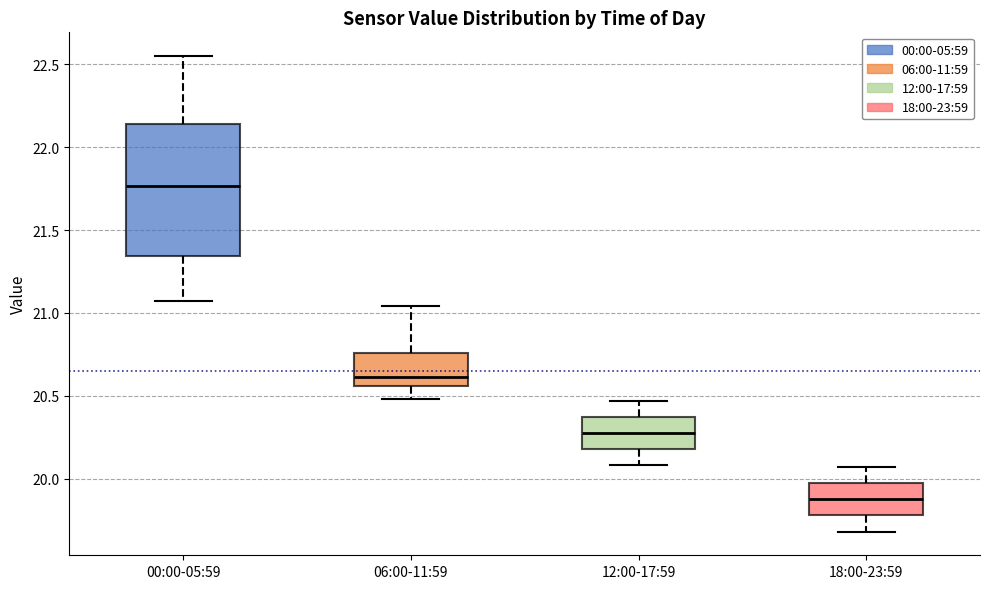

Reading left to right, read every box against the y-axis: the position of its median line, the range the box covers, and the ends of its whiskers. The values are not printed on the chart, so give them approximately, as read against the axis.

00:00-05:59: median 21.75, box 21.35 to 22.15, whiskers 21.05 to 22.55
06:00-11:59: median 20.60, box 20.55 to 20.75, whiskers 20.50 to 21.05
12:00-17:59: median 20.30, box 20.20 to 20.35, whiskers 20.10 to 20.45
18:00-23:59: median 19.90, box 19.80 to 19.95, whiskers 19.70 to 20.05